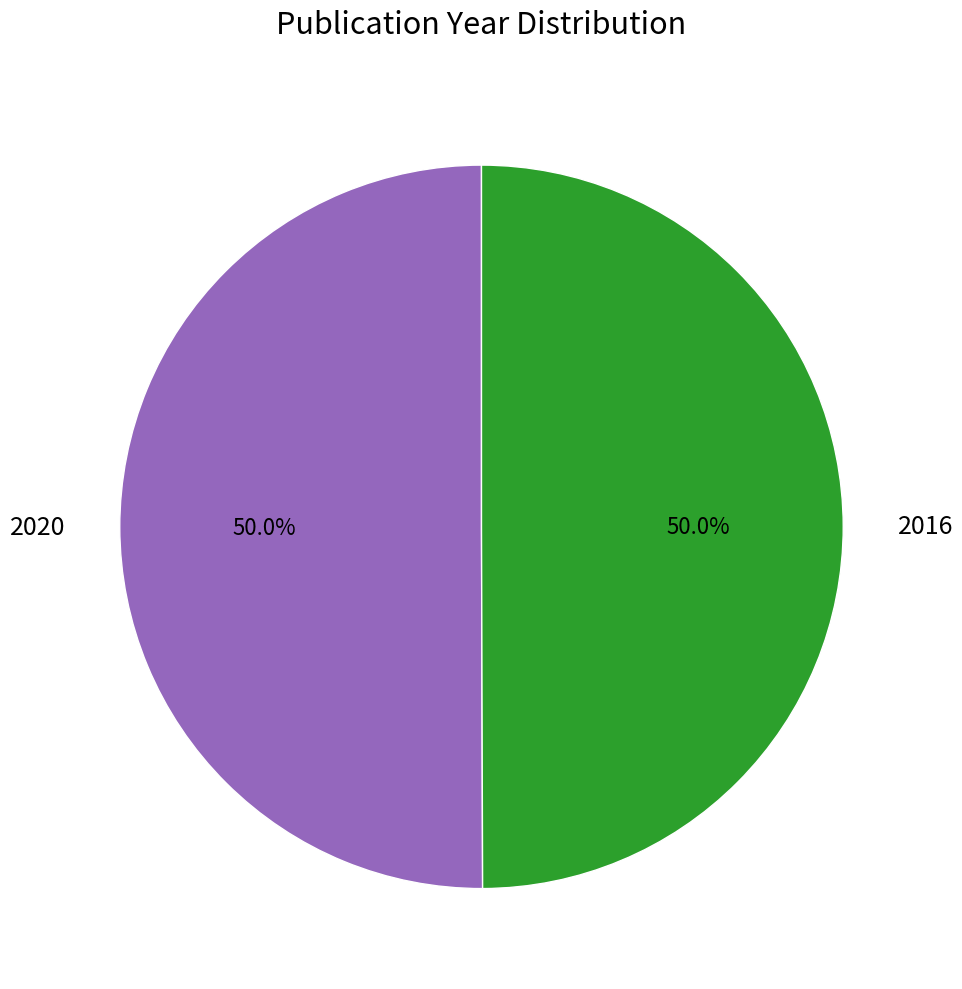

What percentage is the 2016 slice, to the nearest percent?

50%